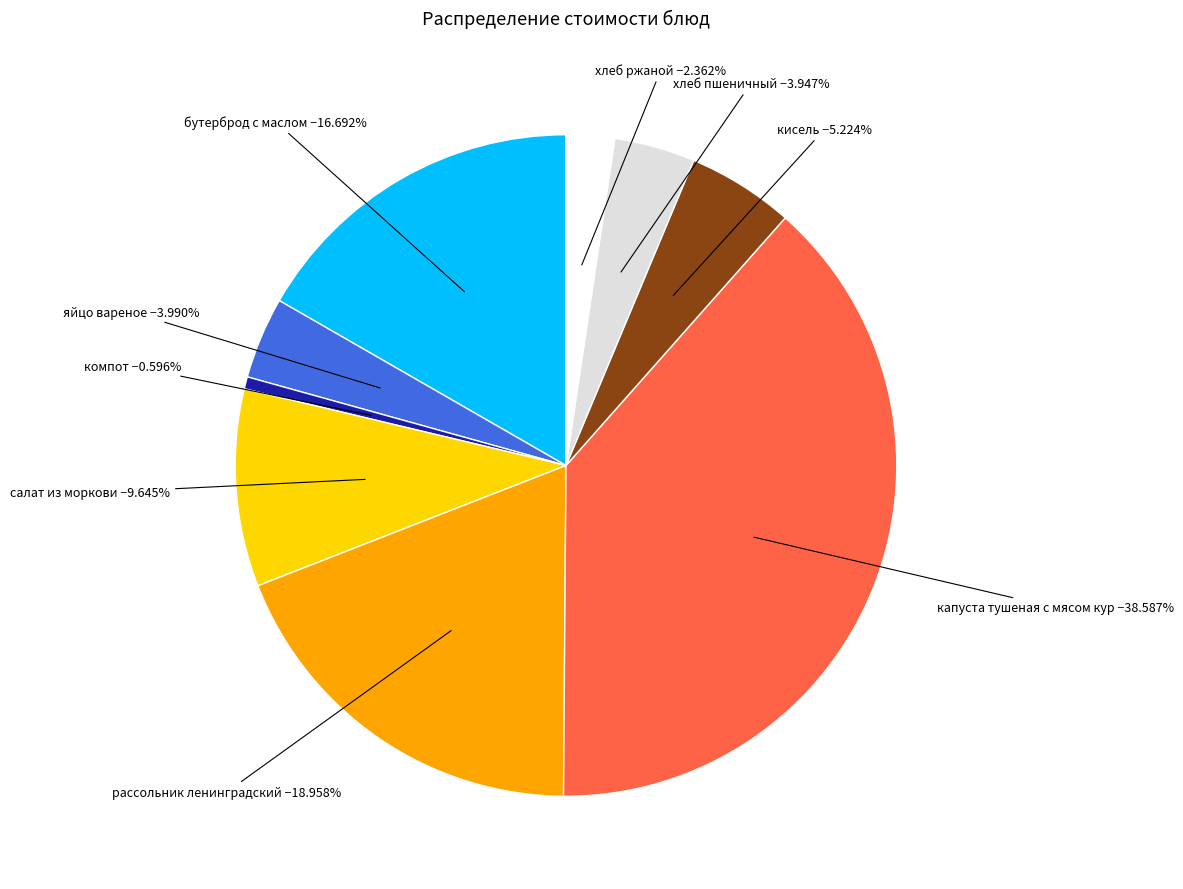

Is there a majority slice in this chart?

No